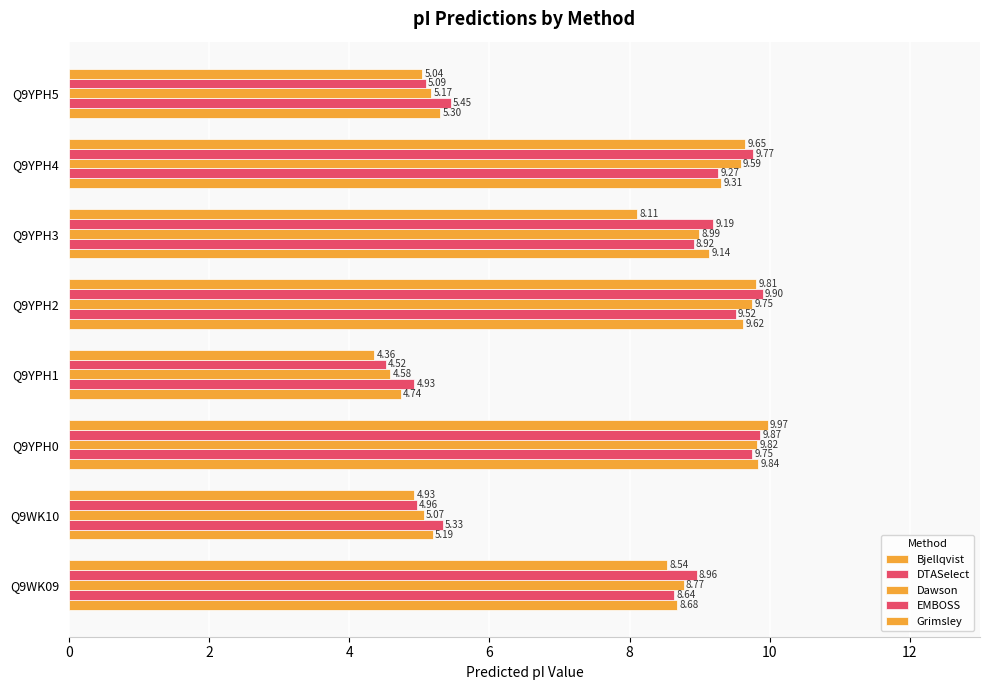

How many series are shown in this chart?

5